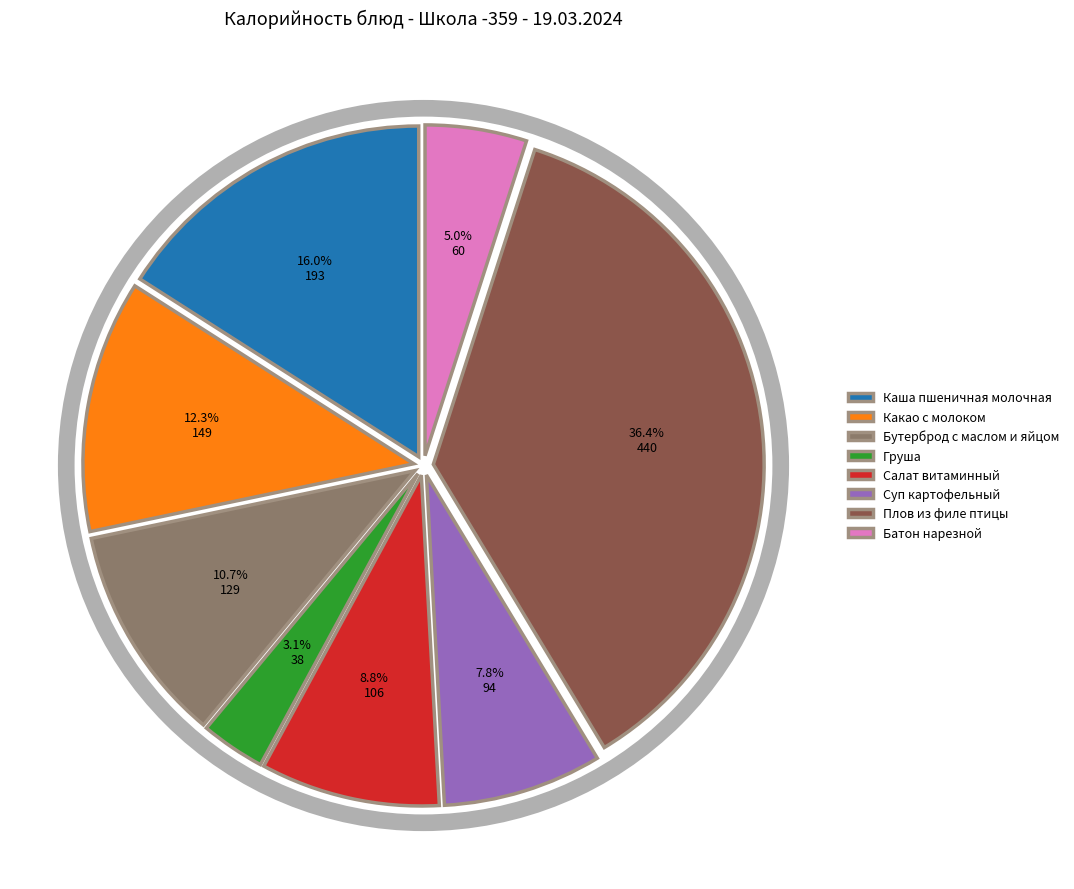

Rank the categories by value from highest to lowest.

Плов из филе птицы, Каша пшеничная молочная, Какао с молоком, Бутерброд с маслом и яйцом, Салат витаминный, Суп картофельный, Батон нарезной, Груша